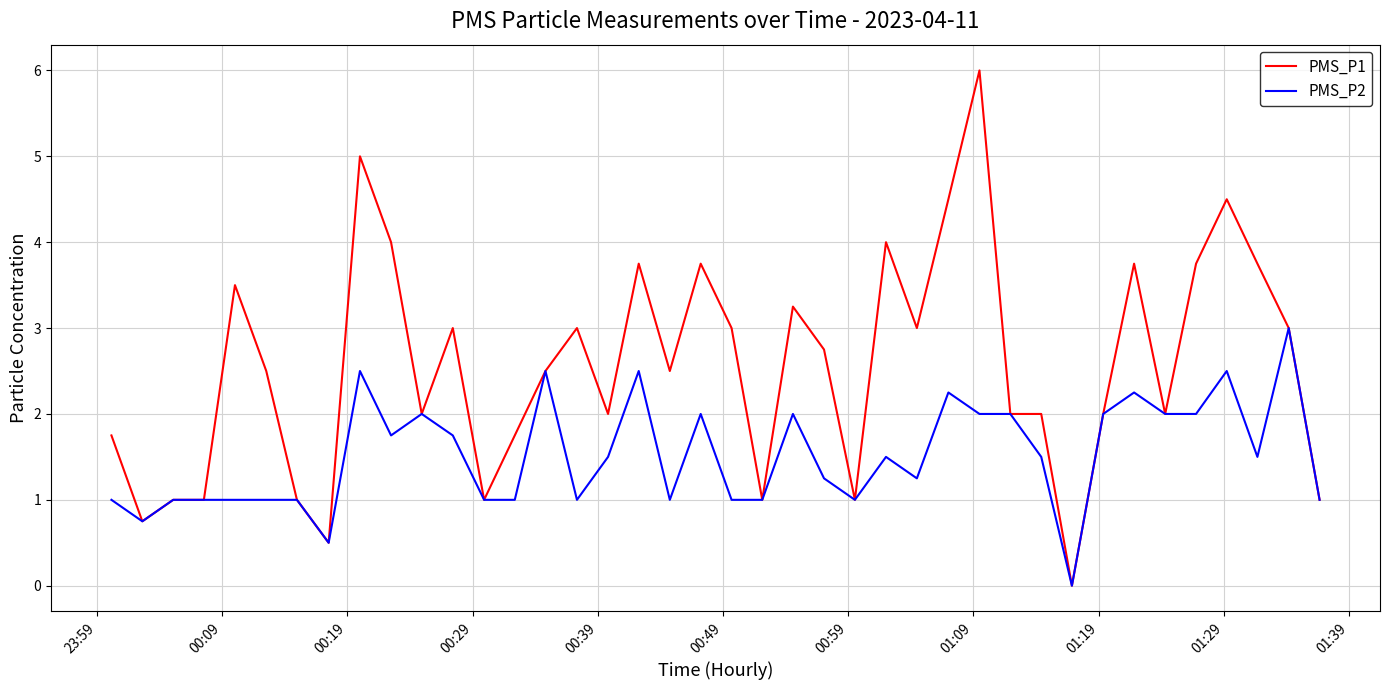

What is the sum of all PMS_P1 values?

102.5